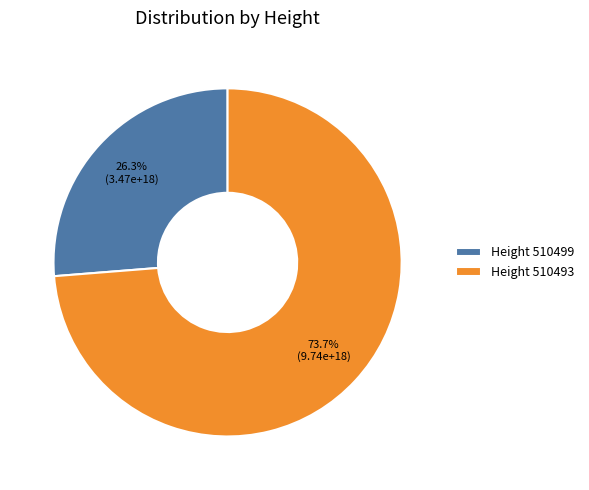

Which category accounts for the majority?

Height 510493